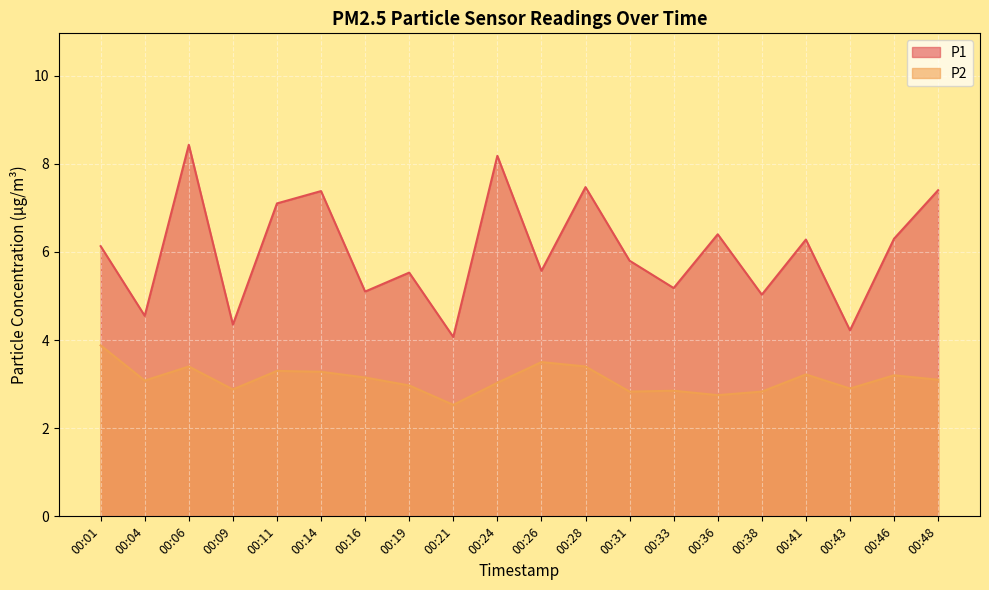

Reading left to right, what are all the values shown in this chart?

P1: 6.1	4.5	8.4	4.3	7.1	7.4	5.1	5.5	4.1	8.2	5.6	7.5	5.8	5.2	6.4	5.0	6.3	4.2	6.3	7.4
P2: 3.9	3.1	3.4	2.9	3.3	3.3	3.1	3.0	2.5	3.0	3.5	3.4	2.8	2.9	2.8	2.8	3.2	2.9	3.2	3.1